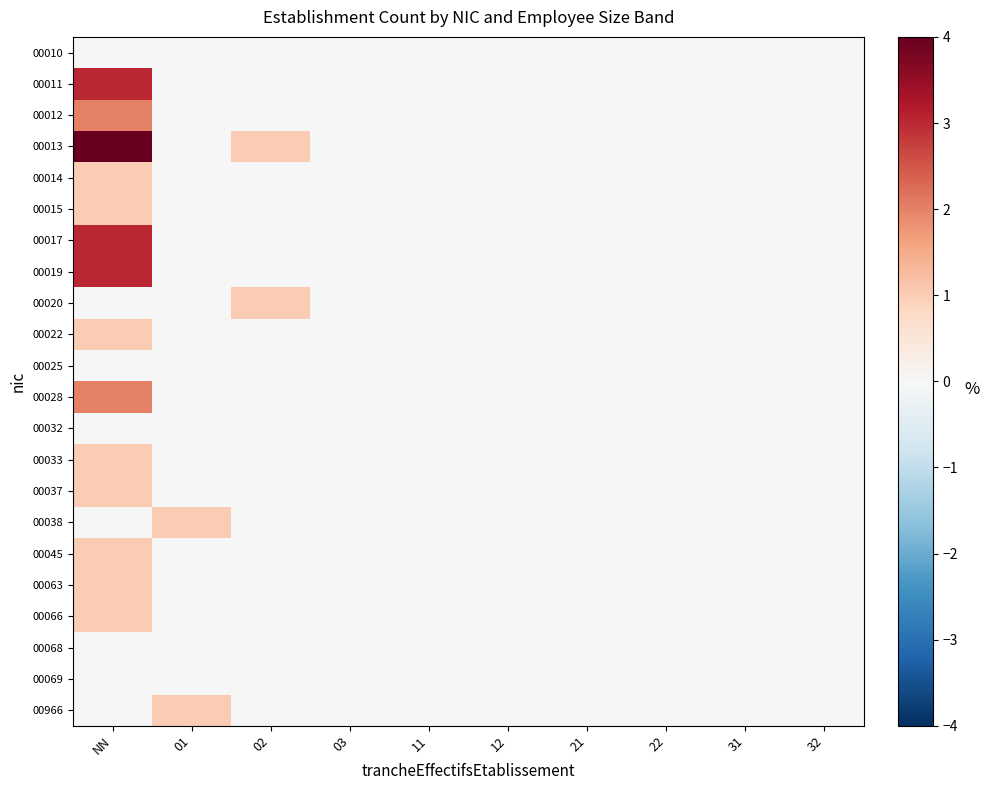

Reading left to right, list all the values displayed in this chart.

00010: NN=0	01=0	02=0	03=0	11=0	12=0	21=0	22=0	31=0	32=0
00011: NN=3	01=0	02=0	03=0	11=0	12=0	21=0	22=0	31=0	32=0
00012: NN=2	01=0	02=0	03=0	11=0	12=0	21=0	22=0	31=0	32=0
00013: NN=4	01=0	02=1	03=0	11=0	12=0	21=0	22=0	31=0	32=0
00014: NN=1	01=0	02=0	03=0	11=0	12=0	21=0	22=0	31=0	32=0
00015: NN=1	01=0	02=0	03=0	11=0	12=0	21=0	22=0	31=0	32=0
00017: NN=3	01=0	02=0	03=0	11=0	12=0	21=0	22=0	31=0	32=0
00019: NN=3	01=0	02=0	03=0	11=0	12=0	21=0	22=0	31=0	32=0
00020: NN=0	01=0	02=1	03=0	11=0	12=0	21=0	22=0	31=0	32=0
00022: NN=1	01=0	02=0	03=0	11=0	12=0	21=0	22=0	31=0	32=0
00025: NN=0	01=0	02=0	03=0	11=0	12=0	21=0	22=0	31=0	32=0
00028: NN=2	01=0	02=0	03=0	11=0	12=0	21=0	22=0	31=0	32=0
00032: NN=0	01=0	02=0	03=0	11=0	12=0	21=0	22=0	31=0	32=0
00033: NN=1	01=0	02=0	03=0	11=0	12=0	21=0	22=0	31=0	32=0
00037: NN=1	01=0	02=0	03=0	11=0	12=0	21=0	22=0	31=0	32=0
00038: NN=0	01=1	02=0	03=0	11=0	12=0	21=0	22=0	31=0	32=0
00045: NN=1	01=0	02=0	03=0	11=0	12=0	21=0	22=0	31=0	32=0
00063: NN=1	01=0	02=0	03=0	11=0	12=0	21=0	22=0	31=0	32=0
00066: NN=1	01=0	02=0	03=0	11=0	12=0	21=0	22=0	31=0	32=0
00068: NN=0	01=0	02=0	03=0	11=0	12=0	21=0	22=0	31=0	32=0
00069: NN=0	01=0	02=0	03=0	11=0	12=0	21=0	22=0	31=0	32=0
00966: NN=0	01=1	02=0	03=0	11=0	12=0	21=0	22=0	31=0	32=0